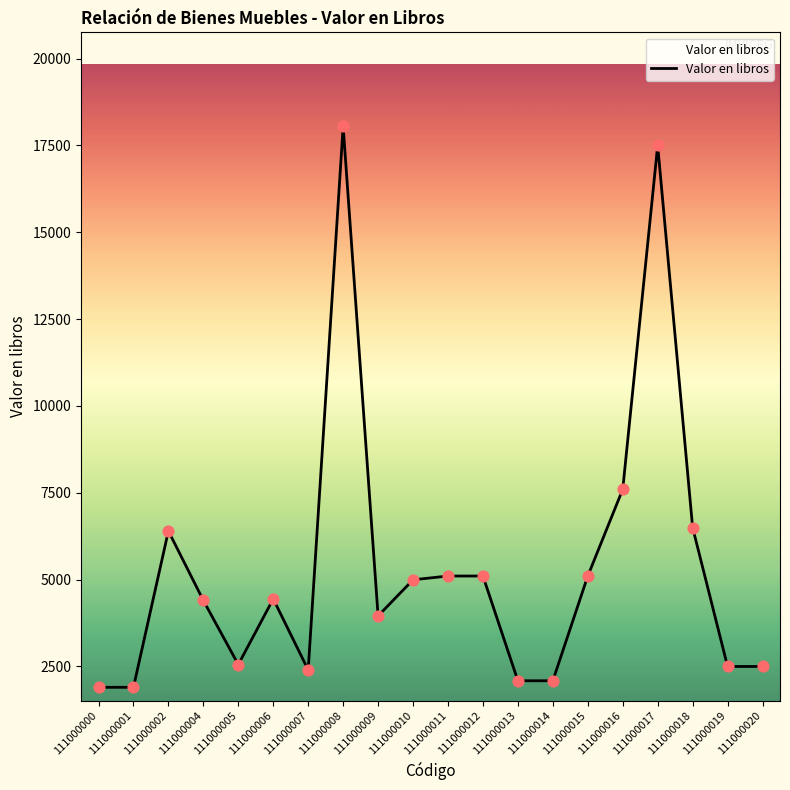

Approximately how many times larger is the value at 111000015 compared to 111000005?

2.0